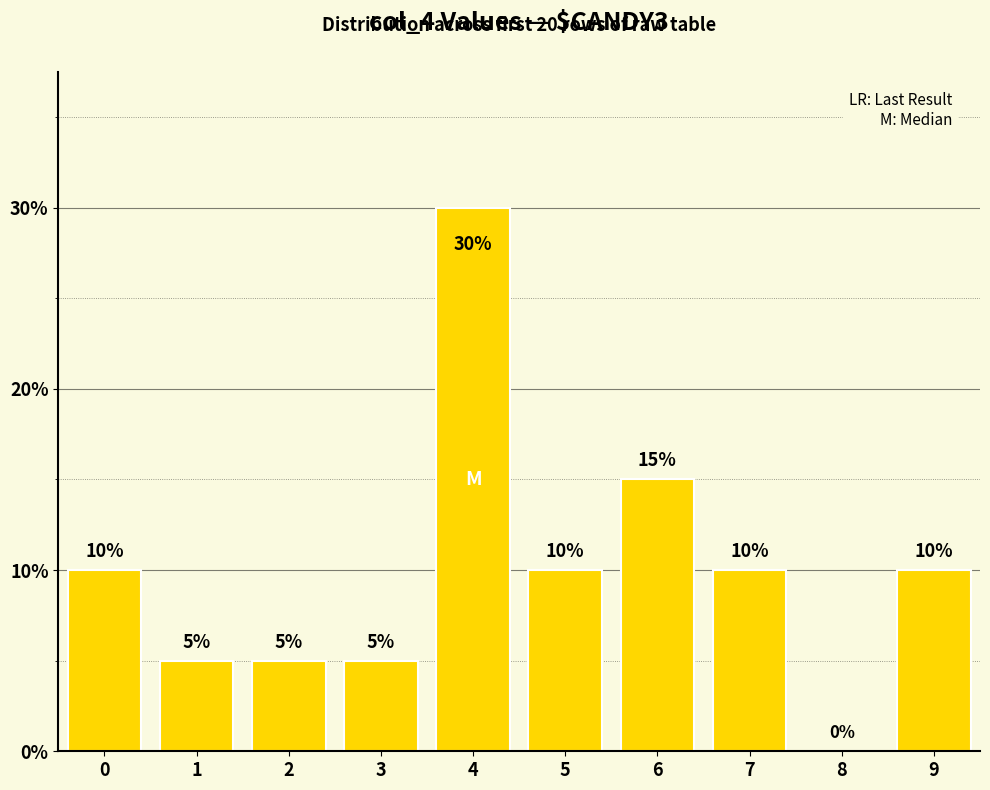

At which category does the chart reach its peak across all series?

4